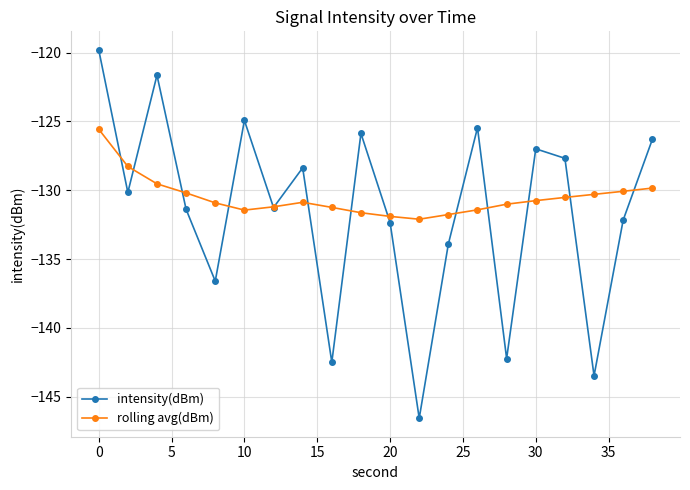

What is the greatest value displayed?

-119.8